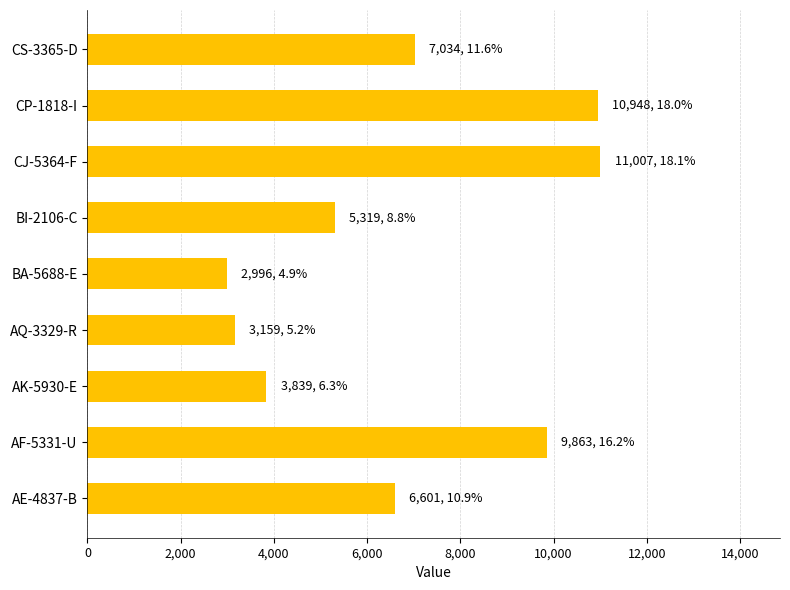

True or false: the data shows 8939.1 at AE-4837-B.

False